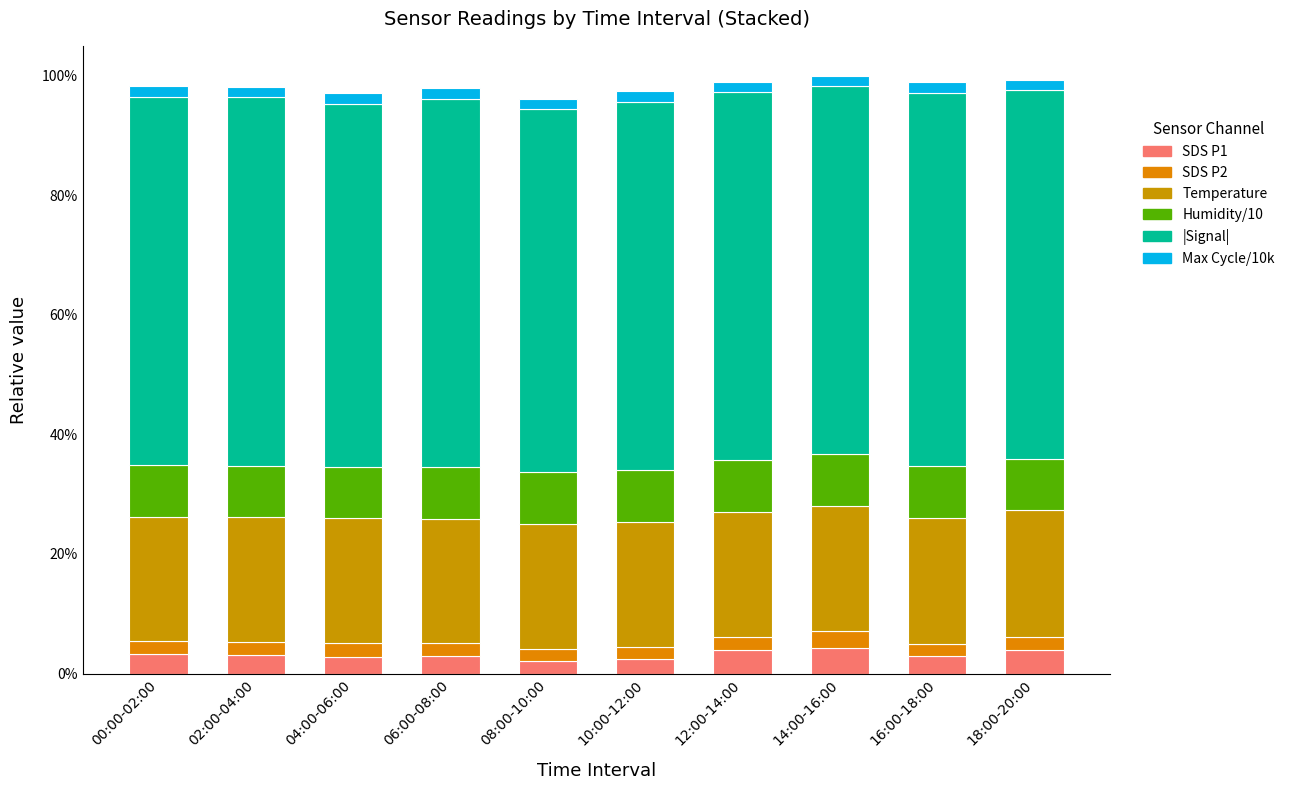

Does the chart contain stacked bars?

Yes